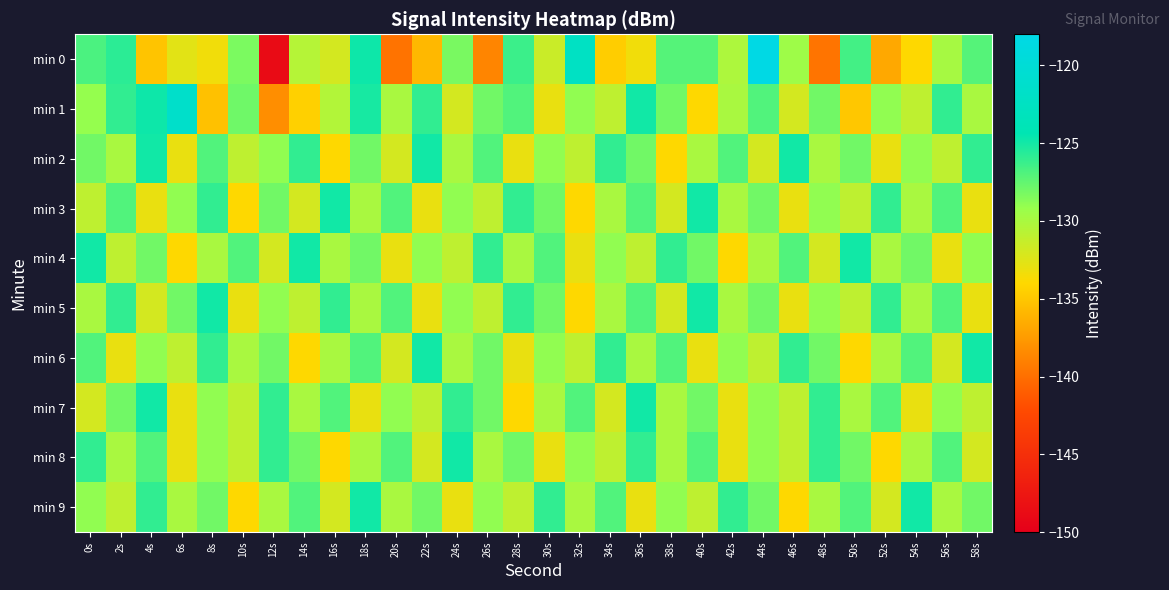

Rank the series at 0s from highest to lowest value.

min 4, min 8, min 0, min 6, min 2, min 9, min 1, min 5, min 3, min 7